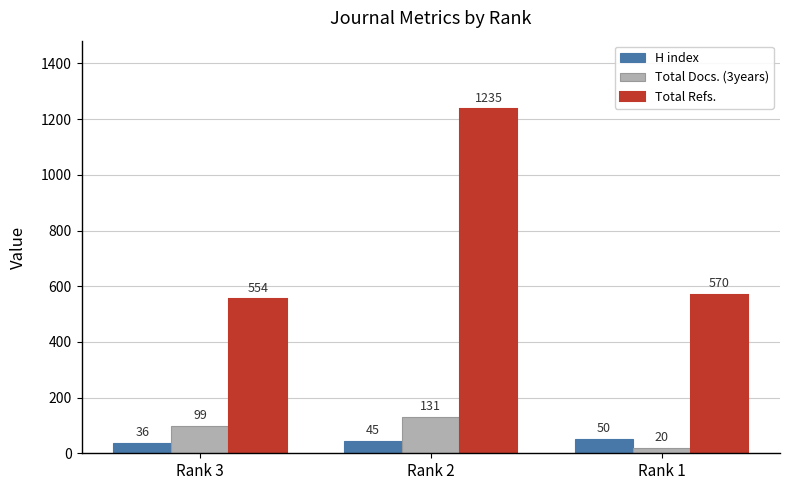

Rank the series by their maximum value, from lowest to highest.

H index, Total Docs. (3years), Total Refs.